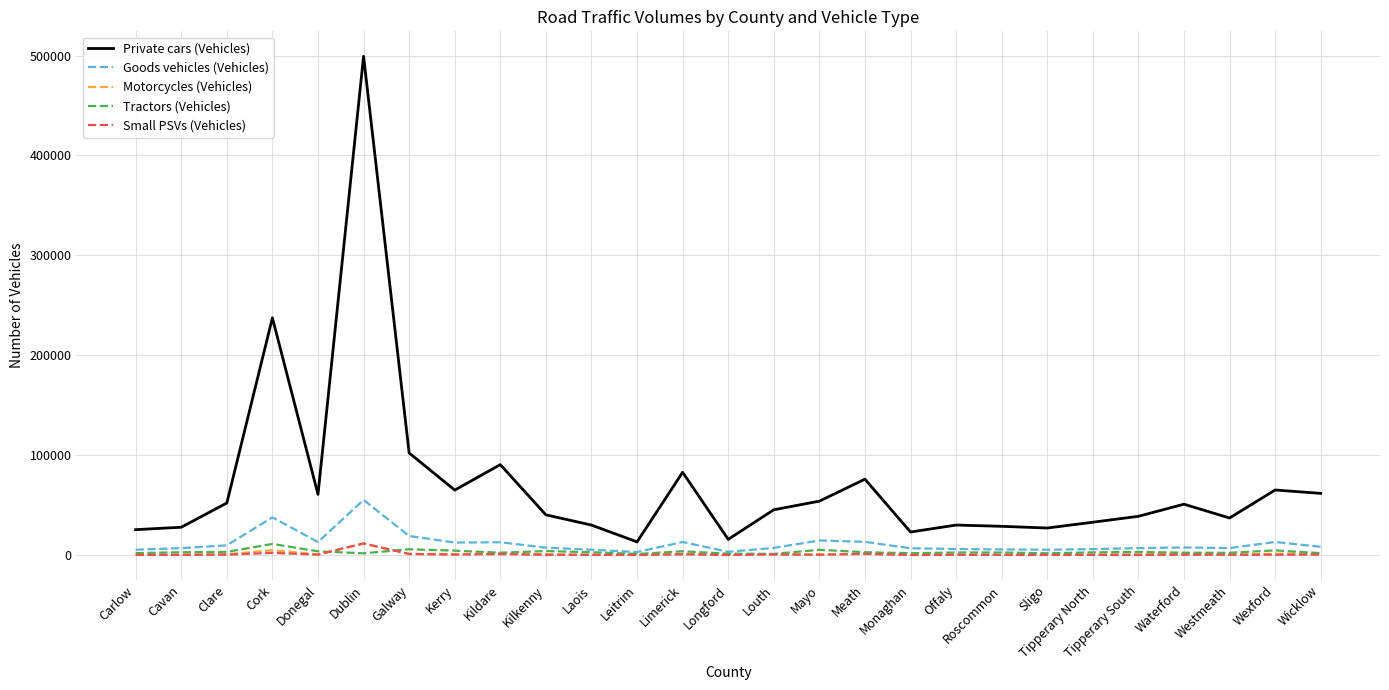

The Private cars (Vehicles) series shows 46720 at Roscommon. True or false?

False